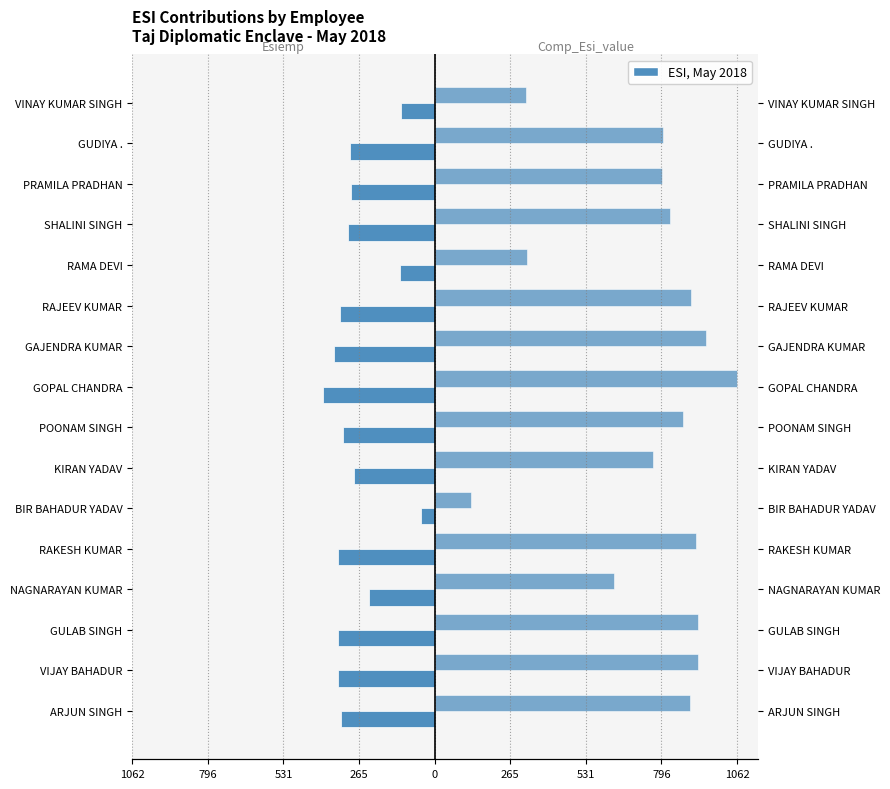

How many values in the Esiemp series are below -306?

8